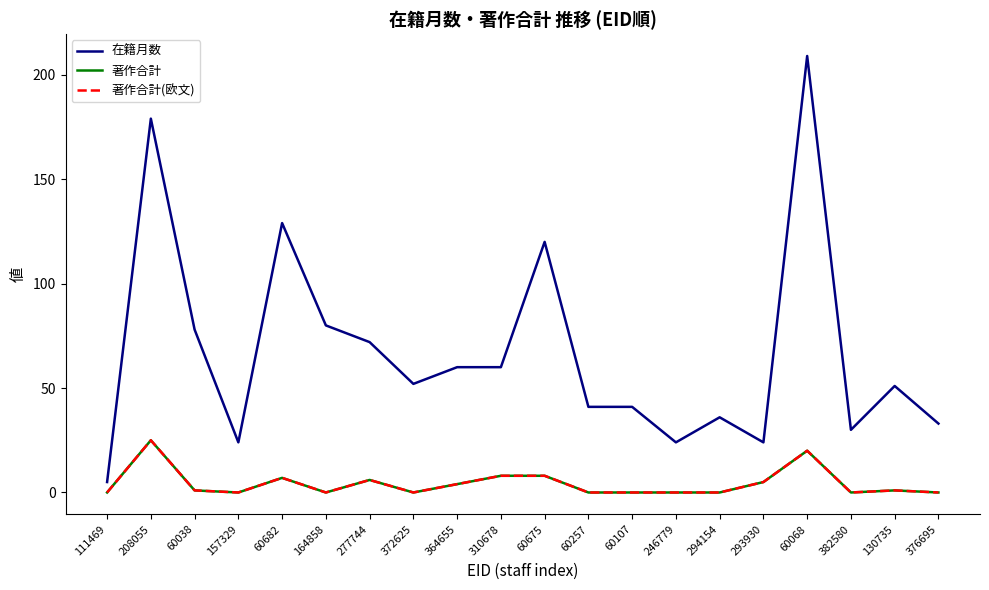

Does the chart have visible grid lines?

No